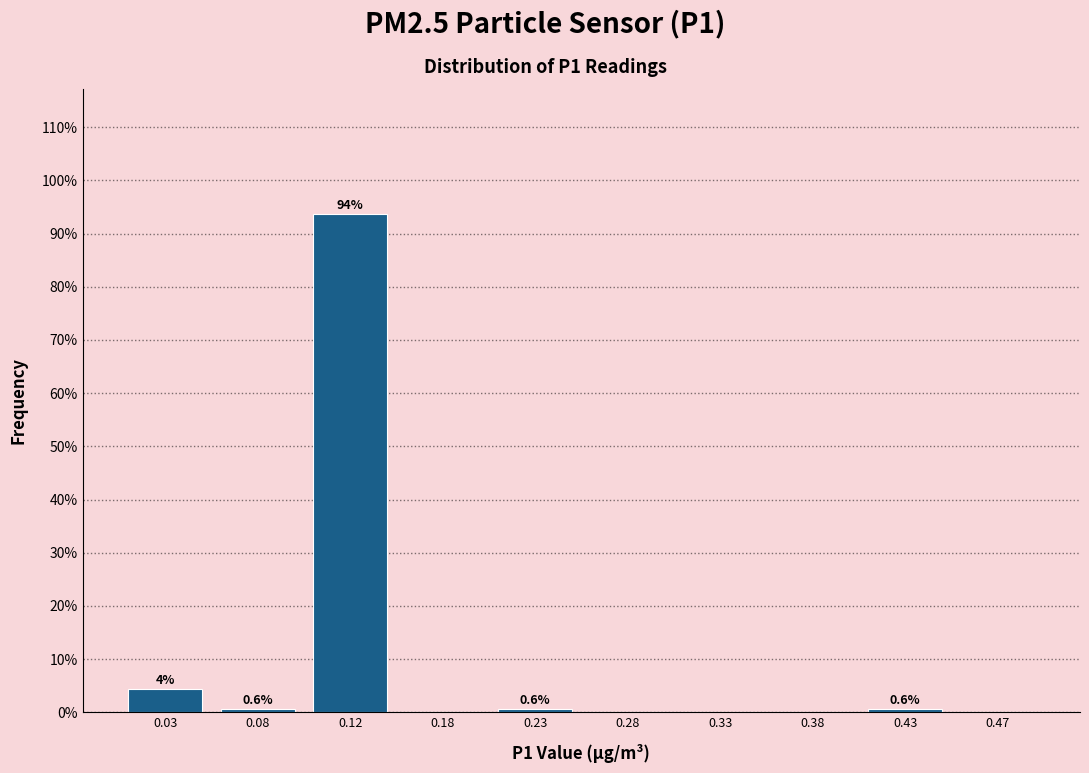

Over which range of the x-axis is the bar tallest?

0.10 to 0.15